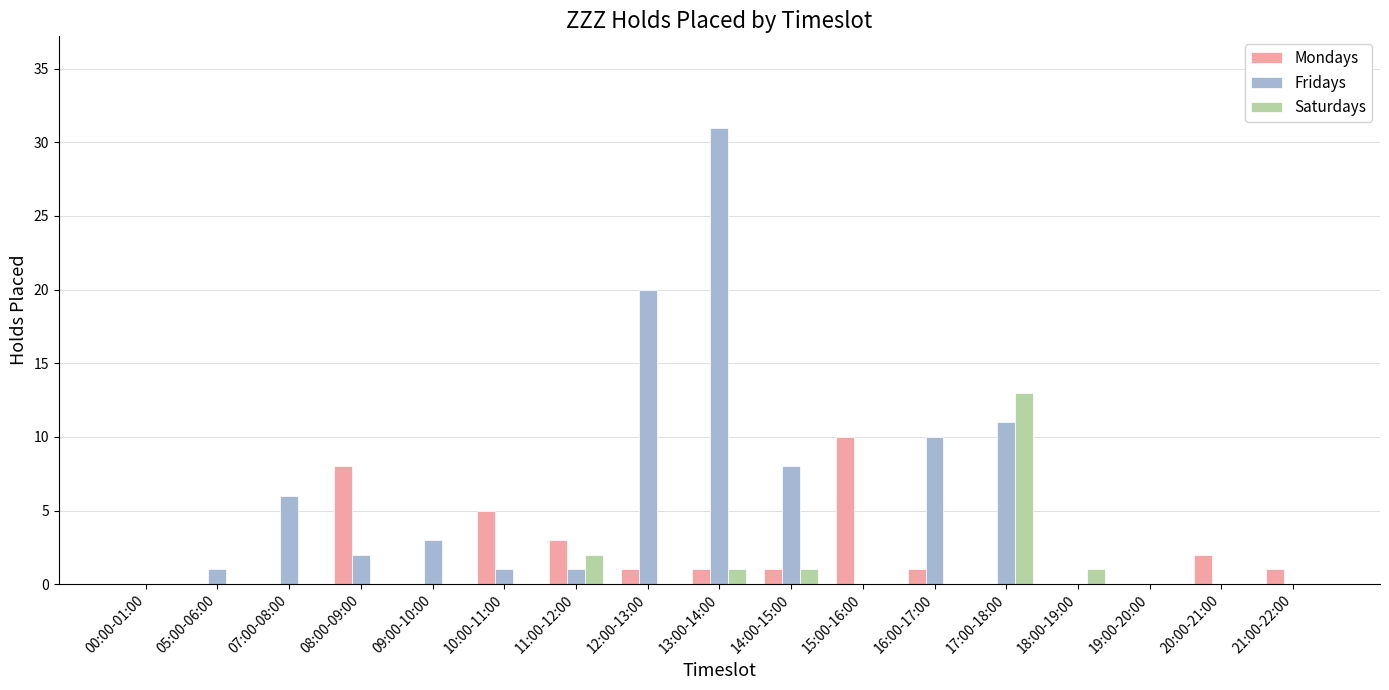

What is the highest value of the Mondays series?

10